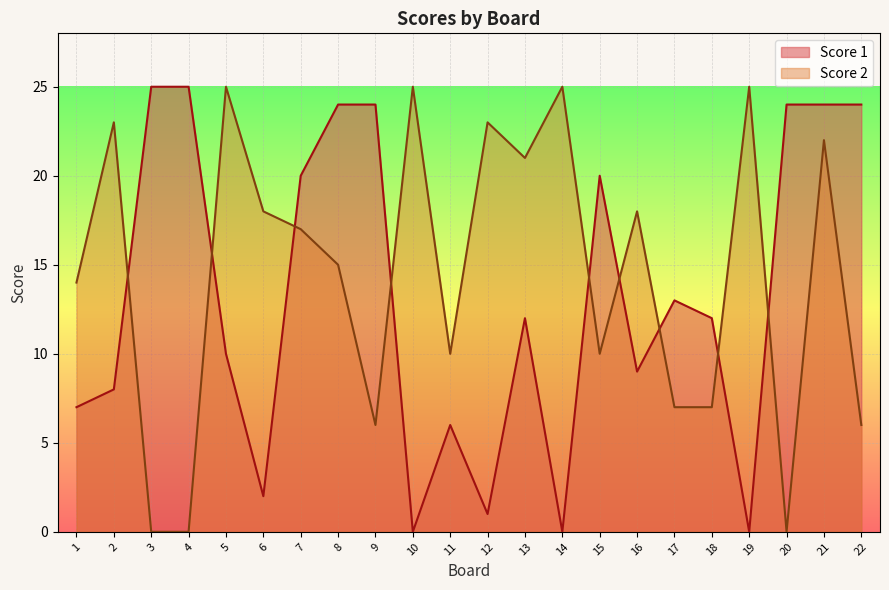

Between 2 and 15, which series saw the biggest shift?

Score 2